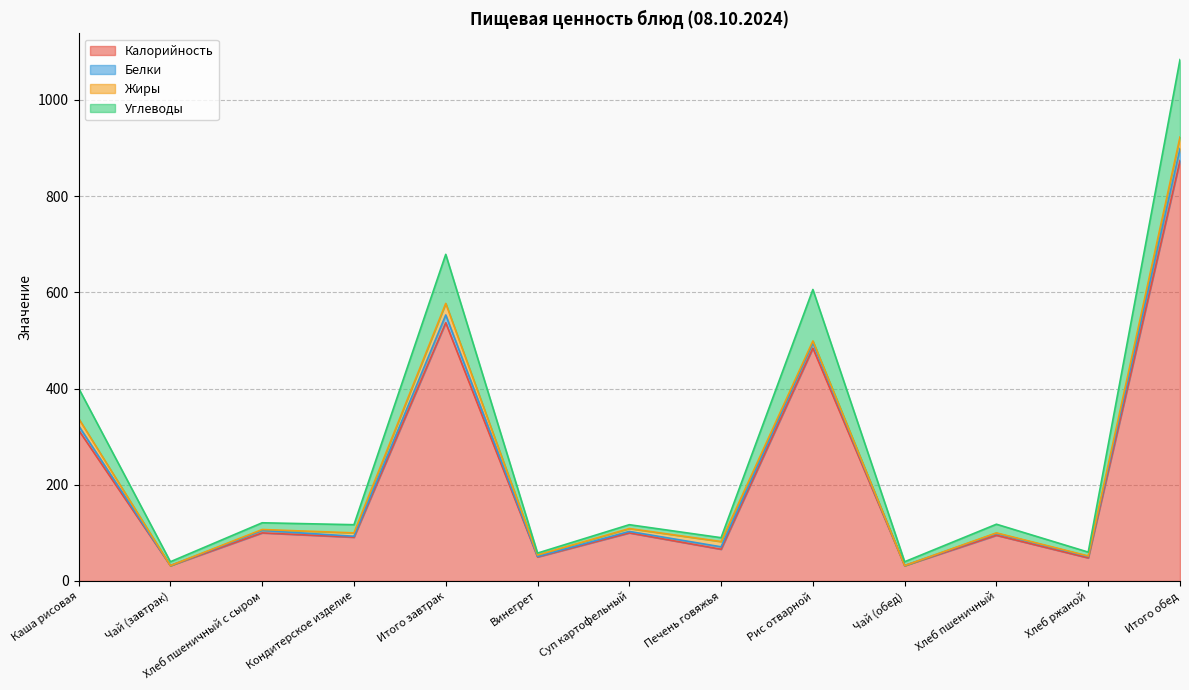

True or false: Калорийность has a value of 845.8 at Рис отварной.

False